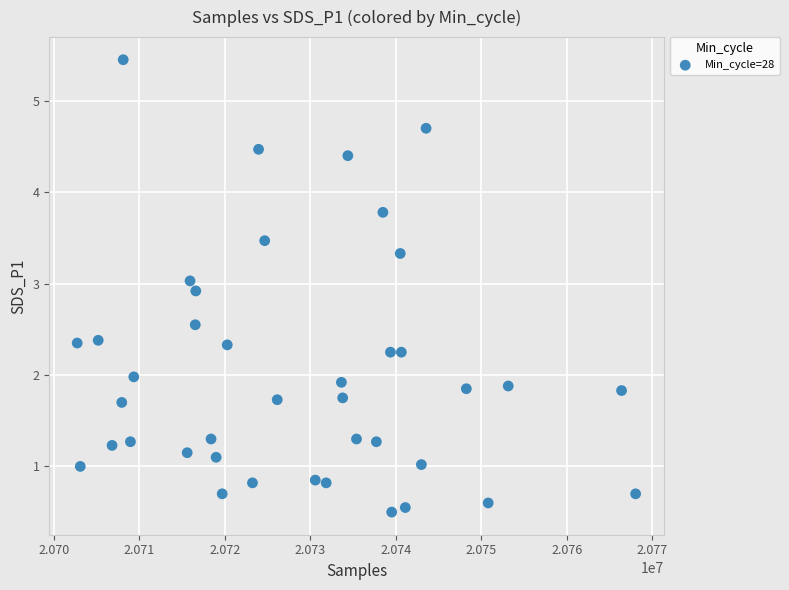

What is the range of X values (max minus min)?

65303.0